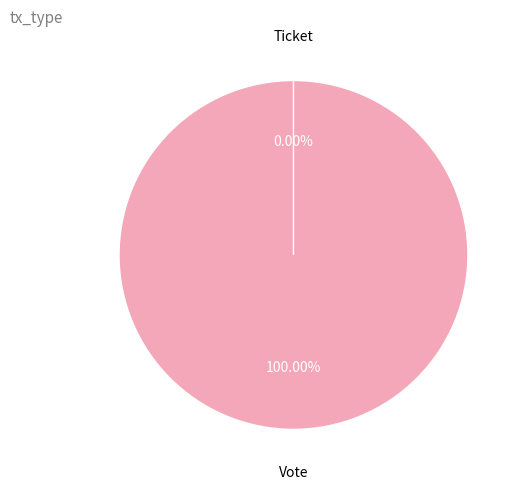

How many slices are in this pie chart?

2